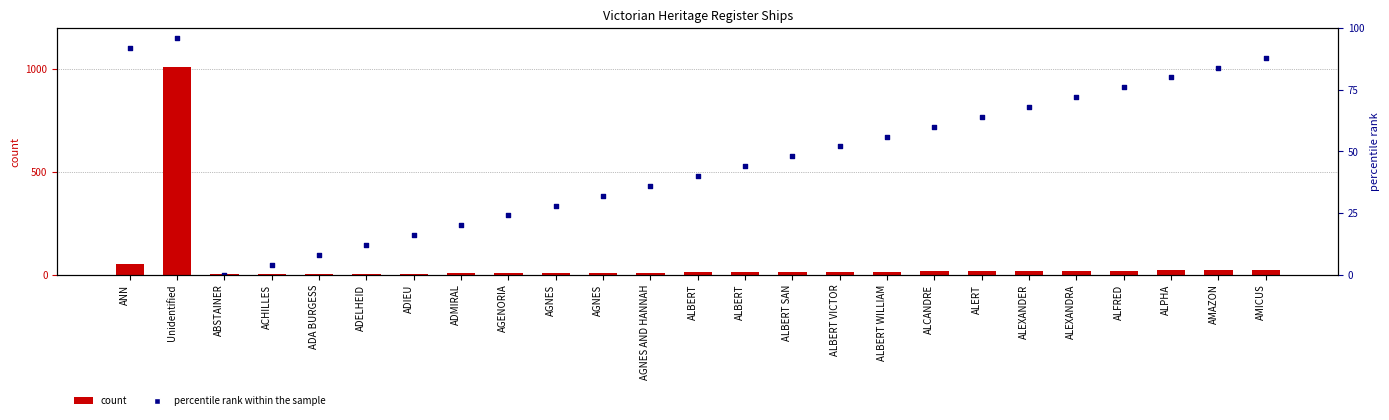

At which category is the sum across all series the highest?

Unidentified